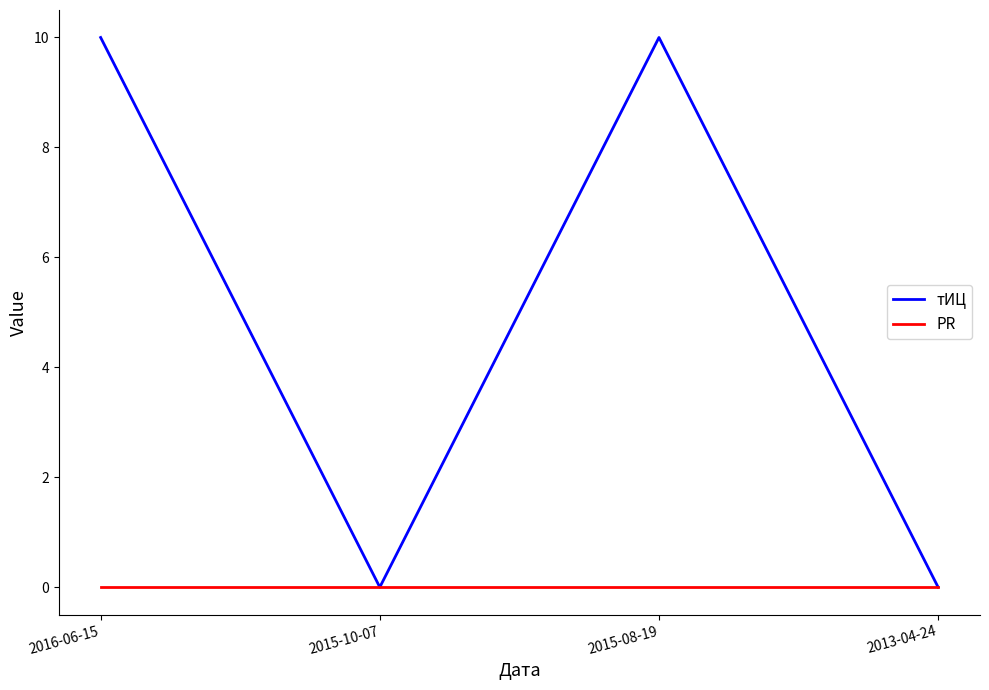

Reading right to left, what are all the values shown in this chart?

тИЦ: 0	10	0	10
PR: 0	0	0	0